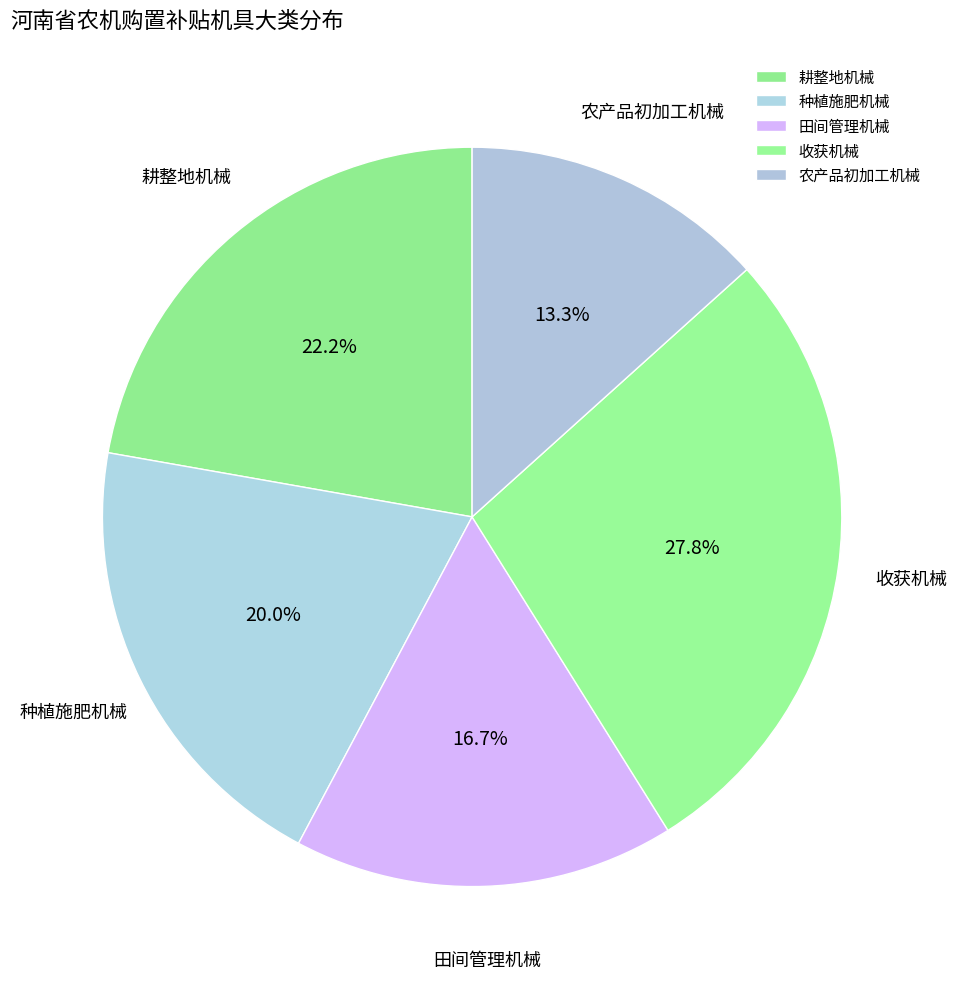

Between 田间管理机械 and 收获机械, which is larger?

收获机械